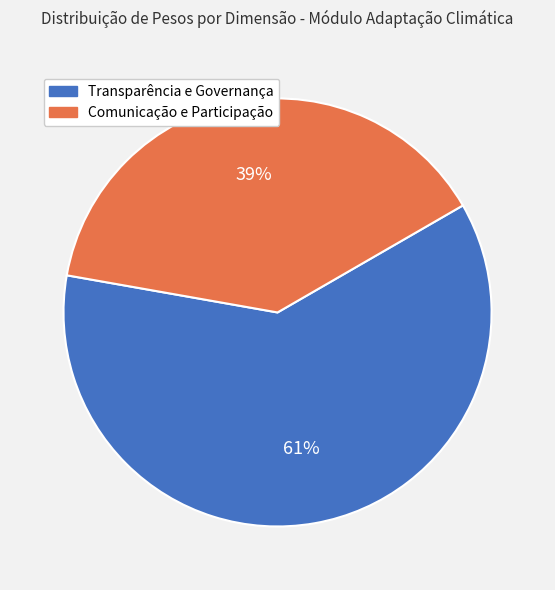

Does Transparência e Governança represent more than half of the total?

Yes